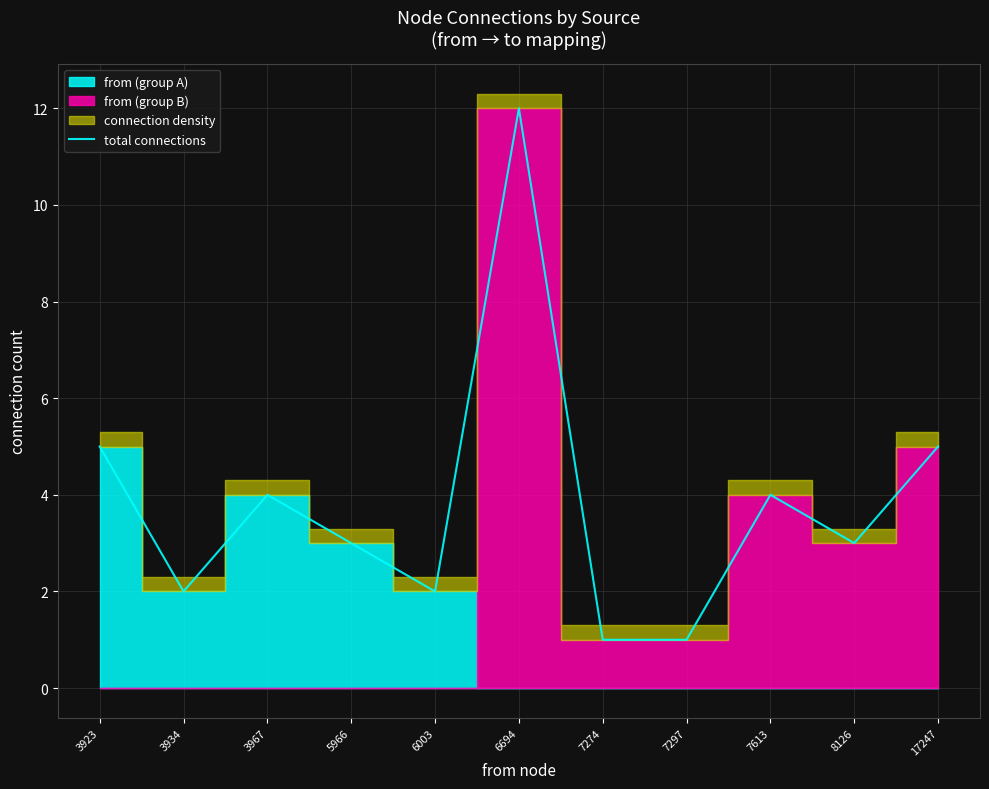

What is the difference between the maximum and second lowest values?

11